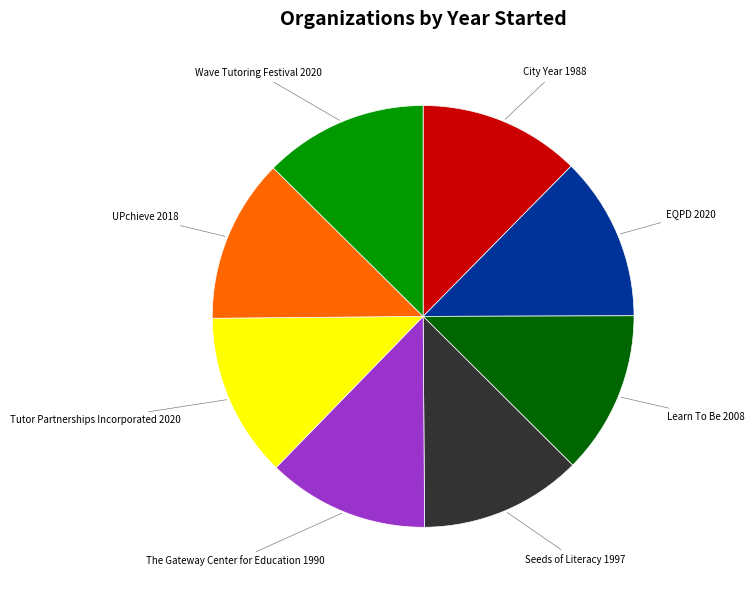

Does any single category account for the majority?

No